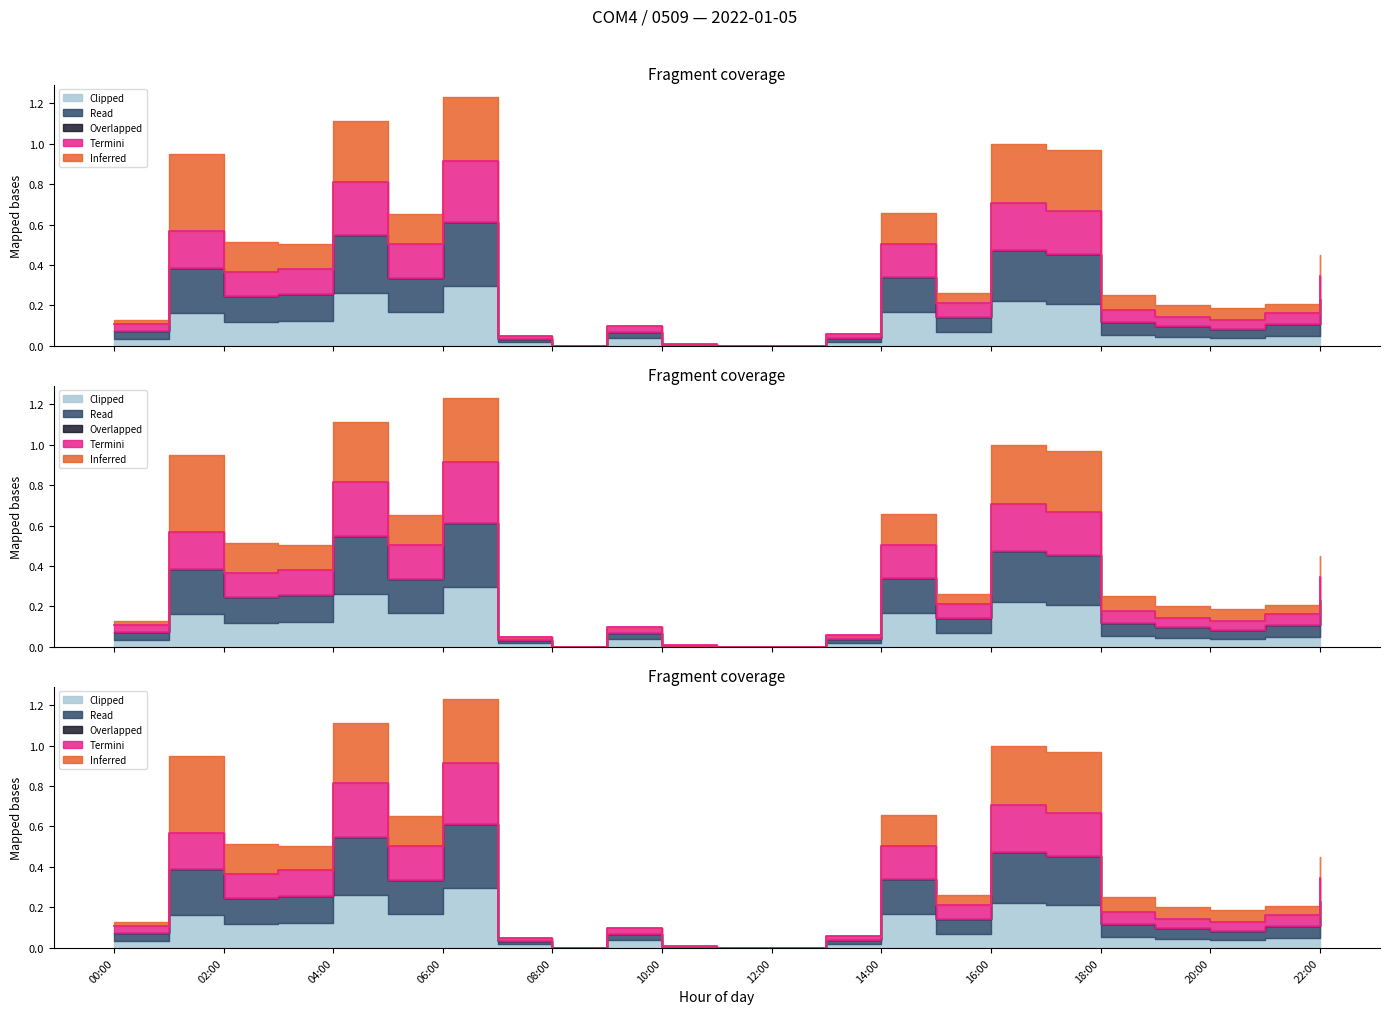

What is the sum of all Clipped values?

6.9